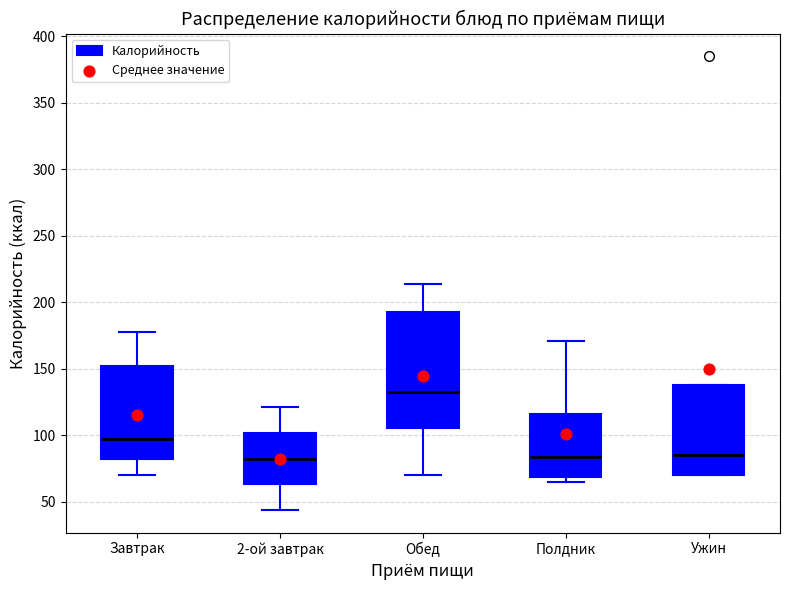

Reading left to right, transcribe this box plot: for each box, give where its median line is, the range the box spans, and where its two whiskers end, as read against the y-axis. The values are not printed on the chart, so give them approximately, as read against the axis.

Завтрак: median 95, box 80 to 155, whiskers 70 to 180
2-ой завтрак: median 85, box 65 to 100, whiskers 45 to 120
Обед: median 135, box 105 to 195, whiskers 70 to 215
Полдник: median 85, box 70 to 115, whiskers 65 to 170
Ужин: median 85, box 70 to 140, whiskers 70 to 140